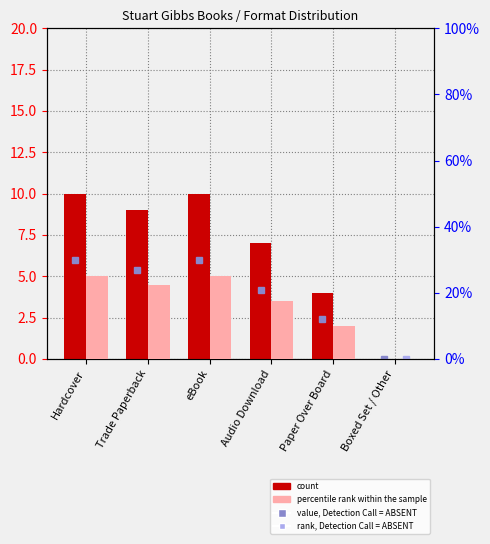

The percentile rank within the sample series shows 10.0 at Paper Over Board. True or false?

True